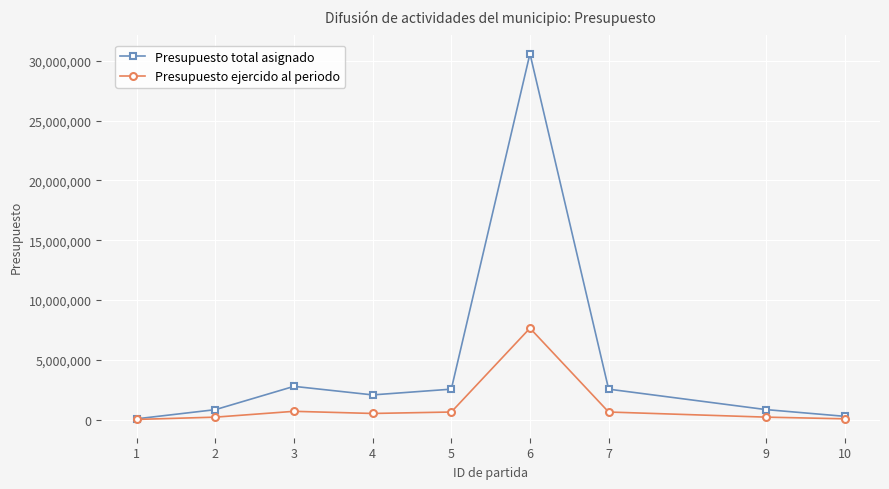

Does the chart have visible grid lines?

Yes